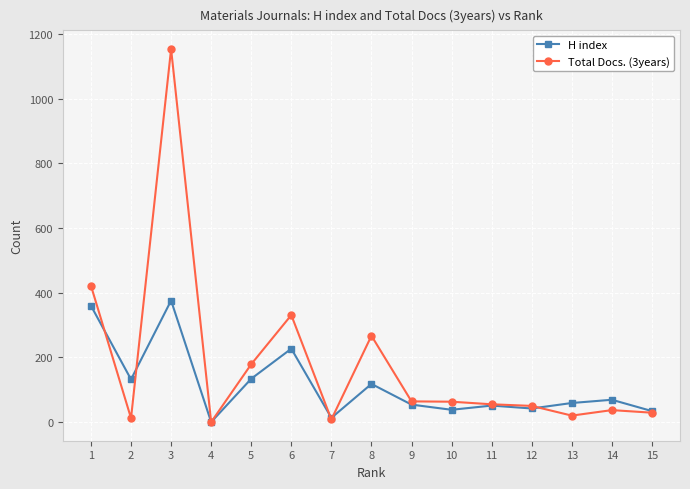

Which series has the widest spread of values?

Total Docs. (3years)